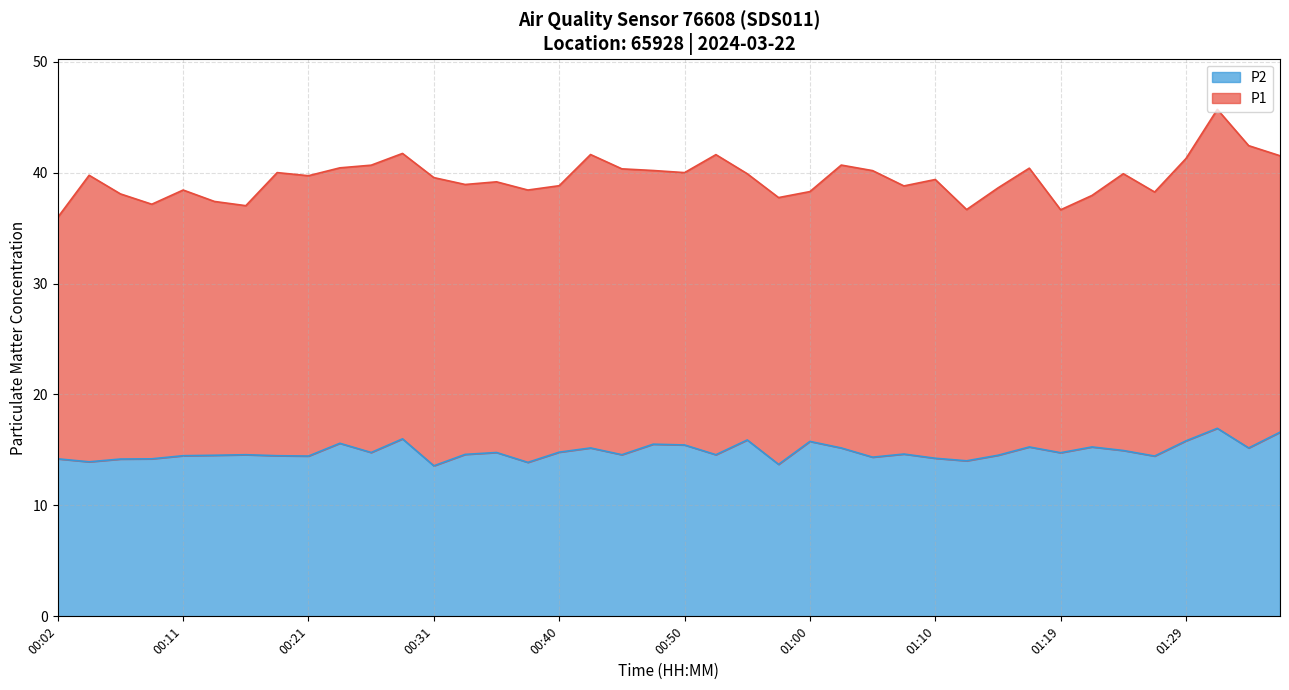

Which label corresponds to the largest value in the chart?

01:31